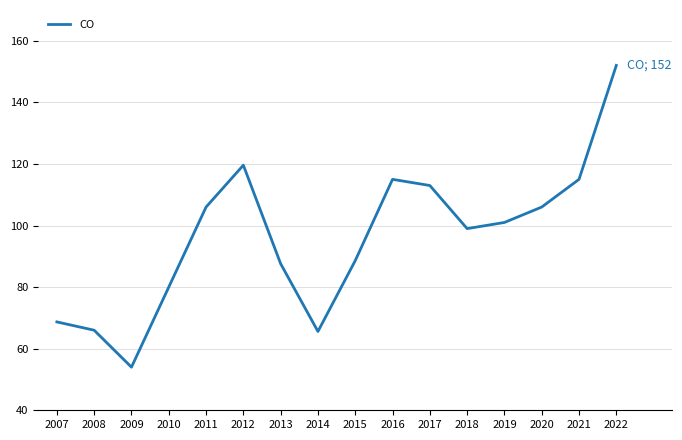

Approximately how many times larger is the value at 2021 compared to 2022?

0.8